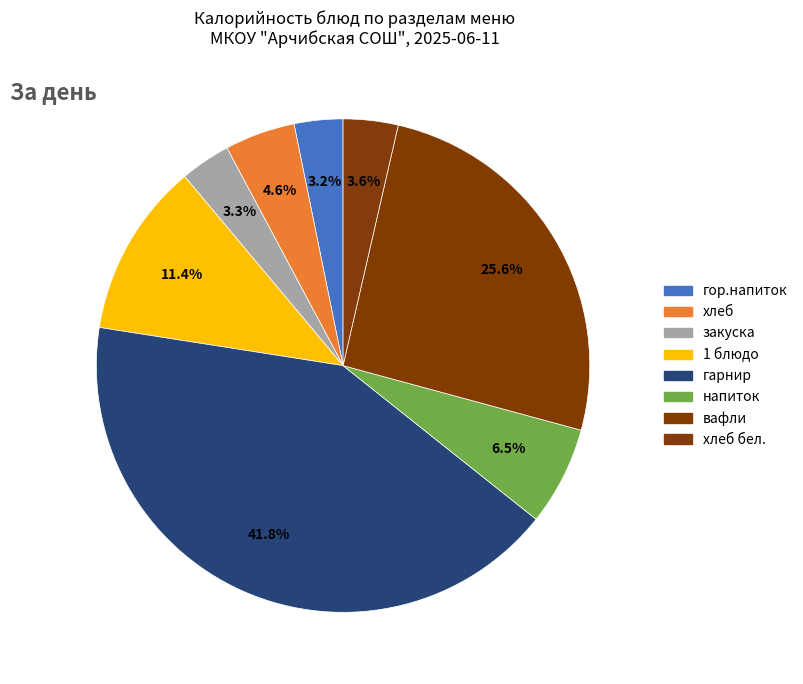

Count the number of slices in the pie.

8